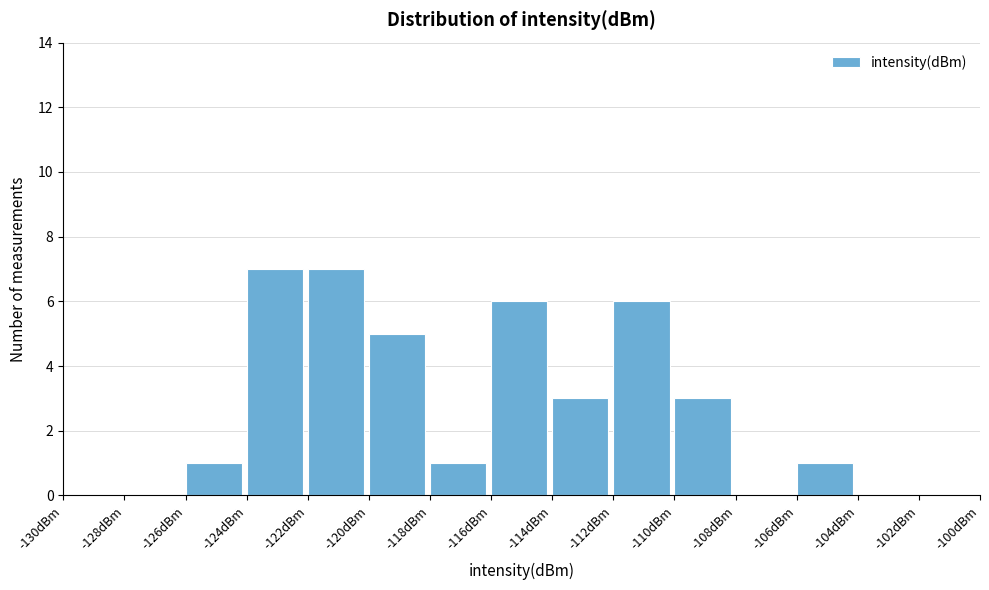

Reading left to right, transcribe this chart: for each bar, give the range it covers on the x-axis and its height. The values are not printed on the chart, so give them approximately, as read against the axis.

-130 to -128: 0
-128 to -126: 0
-126 to -124: 1
-124 to -122: 7
-122 to -120: 7
-120 to -118: 5
-118 to -116: 1
-116 to -114: 6
-114 to -112: 3
-112 to -110: 6
-110 to -108: 3
-108 to -106: 0
-106 to -104: 1
-104 to -102: 0
-102 to -100: 0